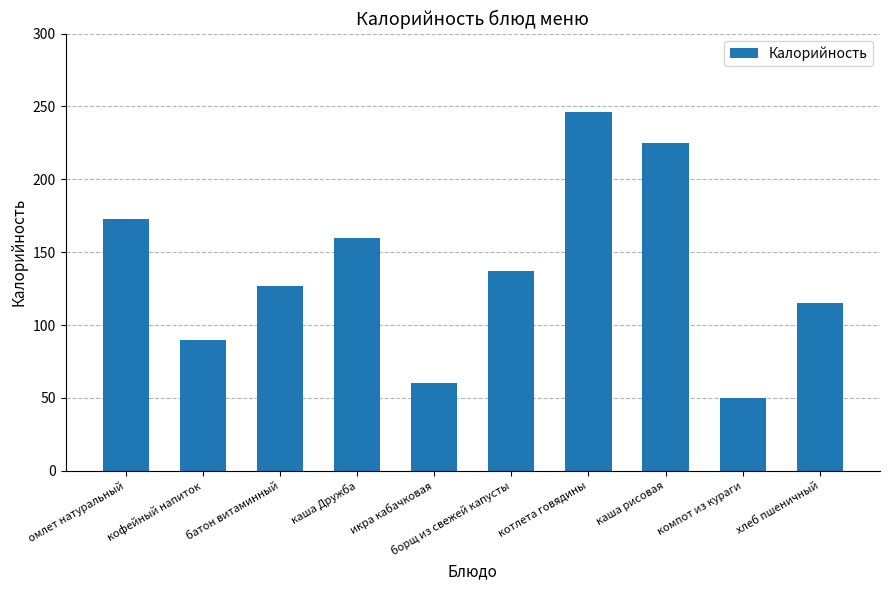

What is the minimum value shown in the chart?

50